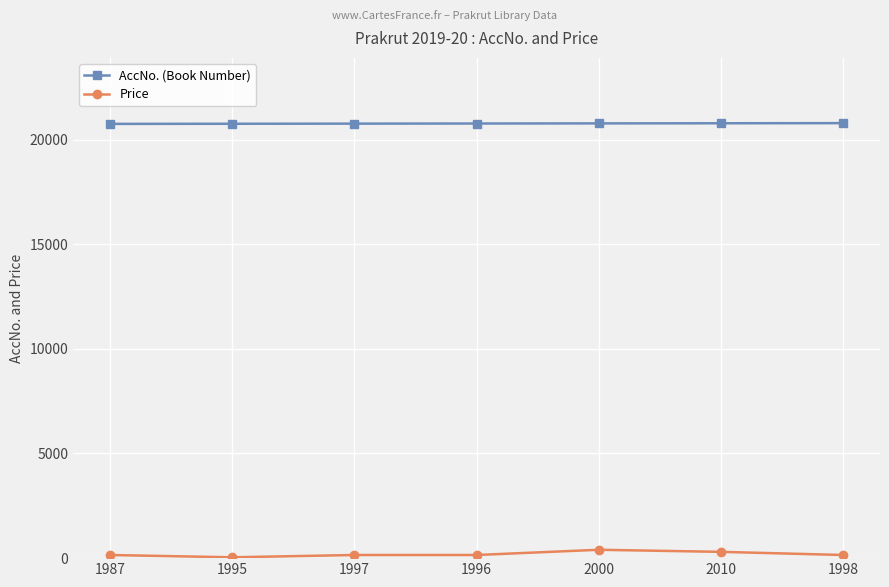

True or false: Price and AccNo. (Book Number) cross at least once.

False